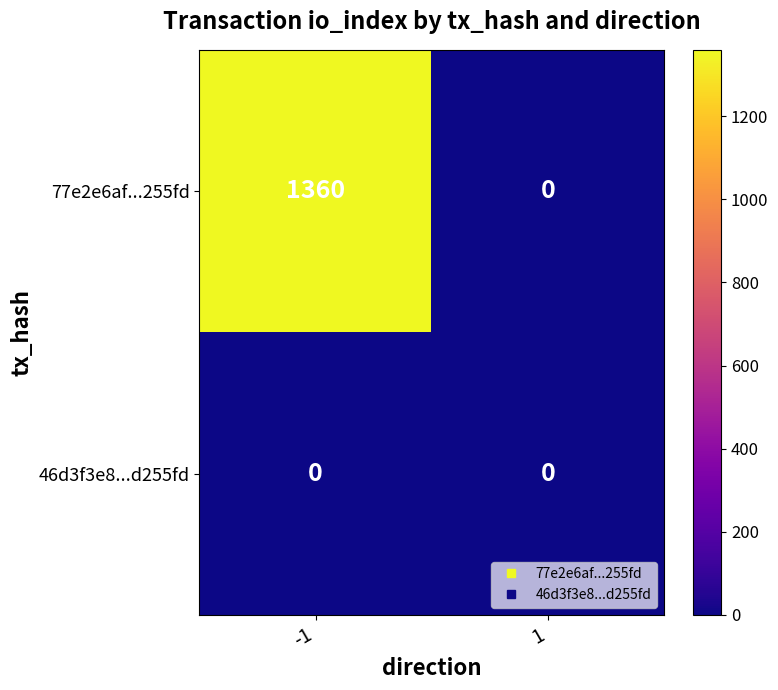

At how many categories does at least one series exceed 589?

1